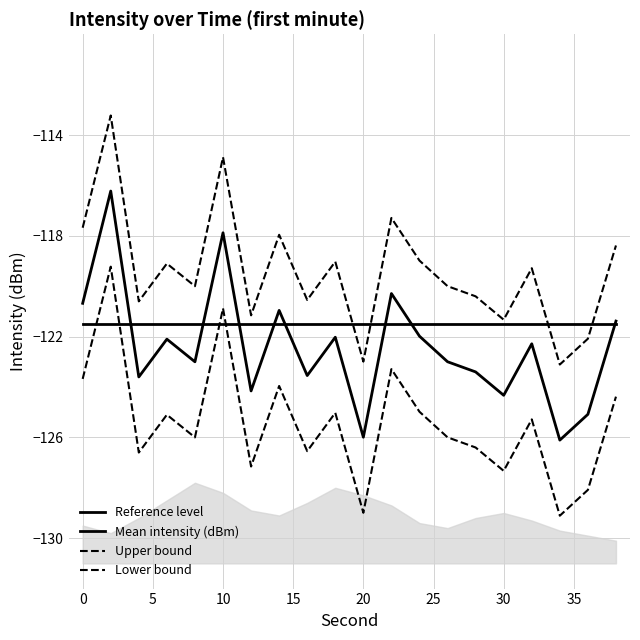

True or false: Reference level has more than 2 interior local peaks.

False